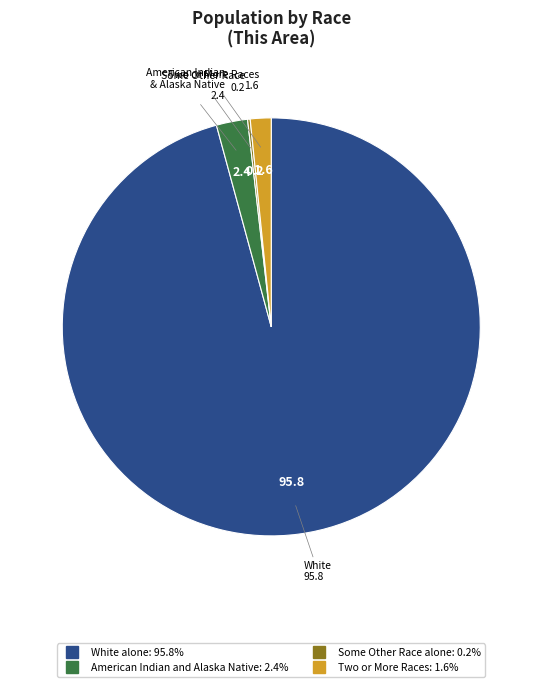

Is there any slice that represents more than half of the pie?

Yes